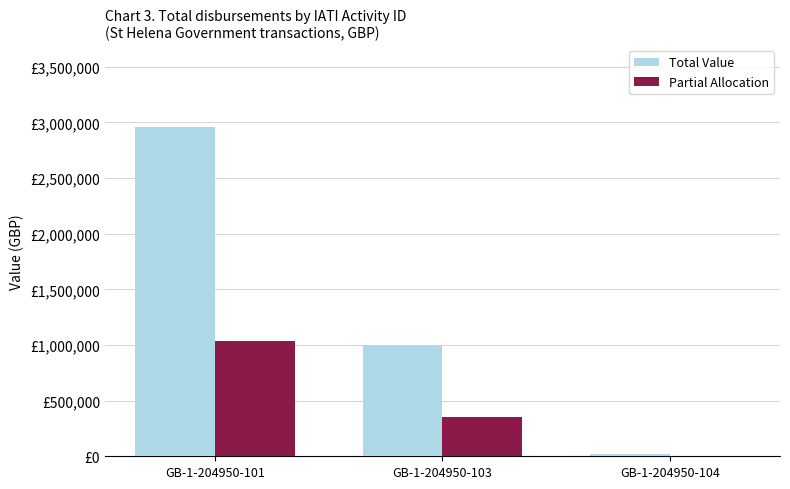

What are all the series names shown in the legend?

Total Value, Partial Allocation